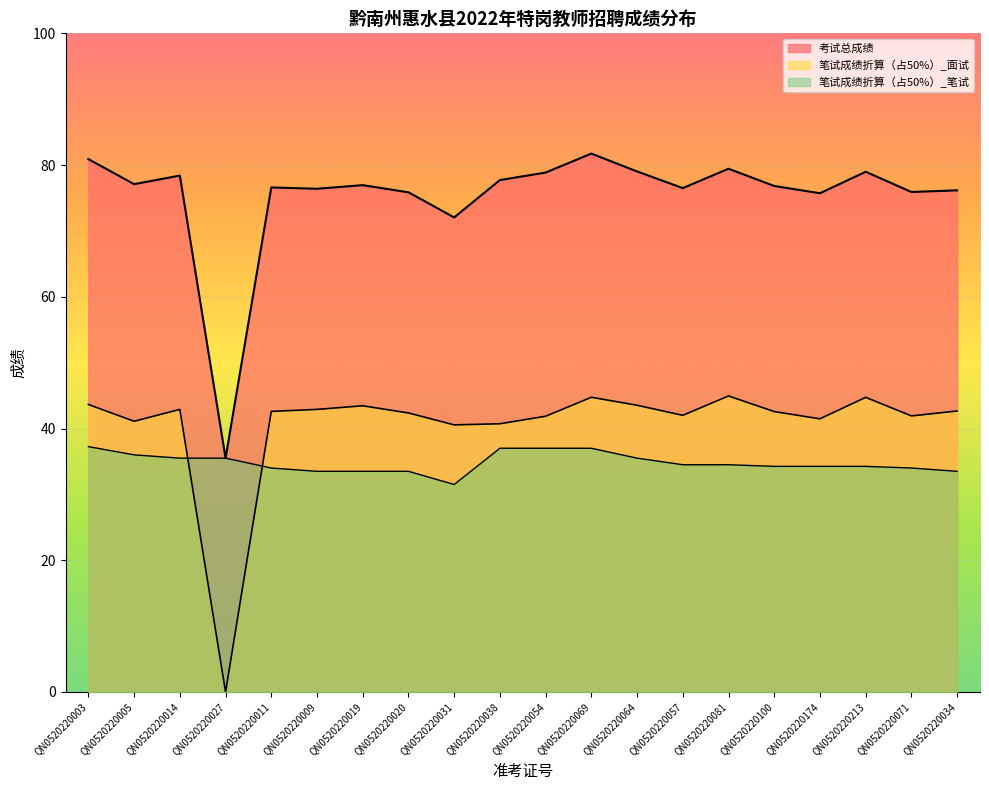

What is the difference between the maximum and second lowest values in the 笔试成绩折算（占50%）_面试 series?

4.4